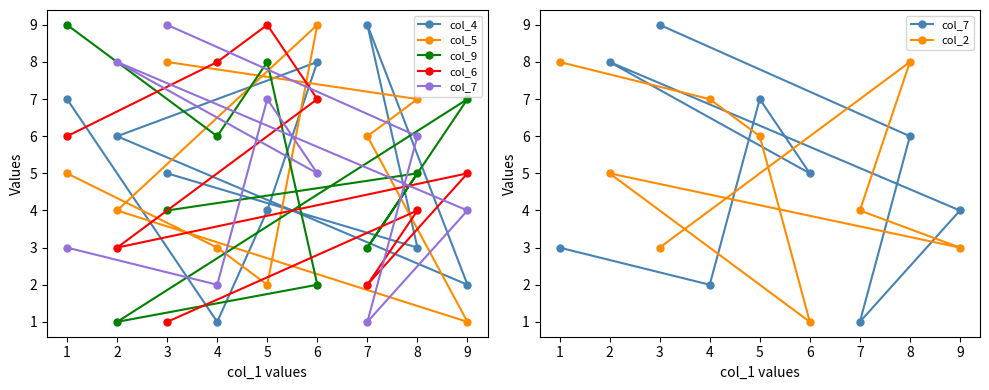

What is the difference between the second highest and minimum values in the col_9 series?

7